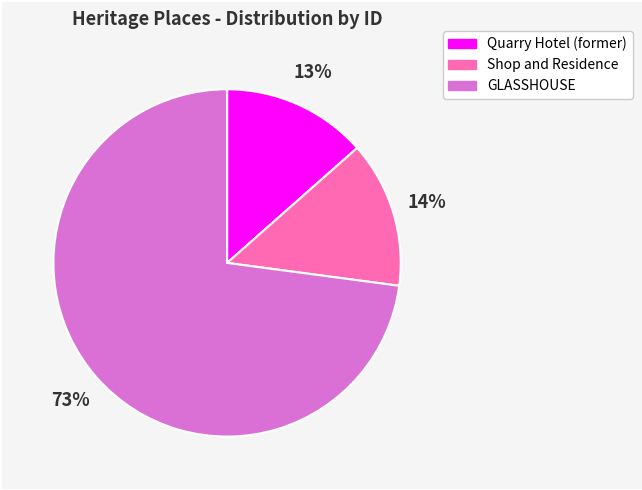

To the nearest percent, what portion does Quarry Hotel (former) represent?

13%